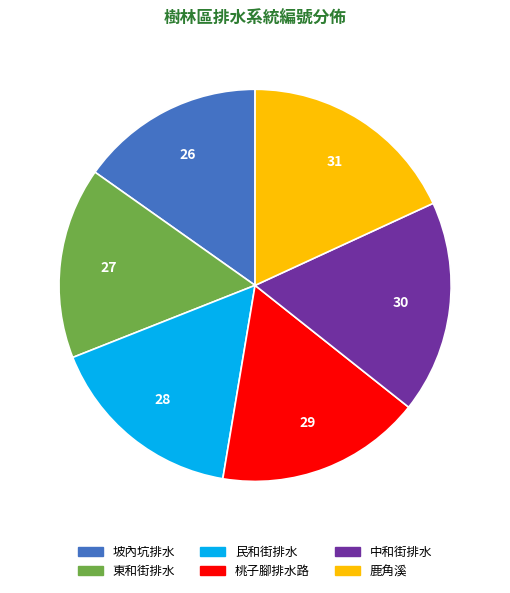

Do 坡內坑排水 and 桃子腳排水路 together represent more than half of the pie?

No